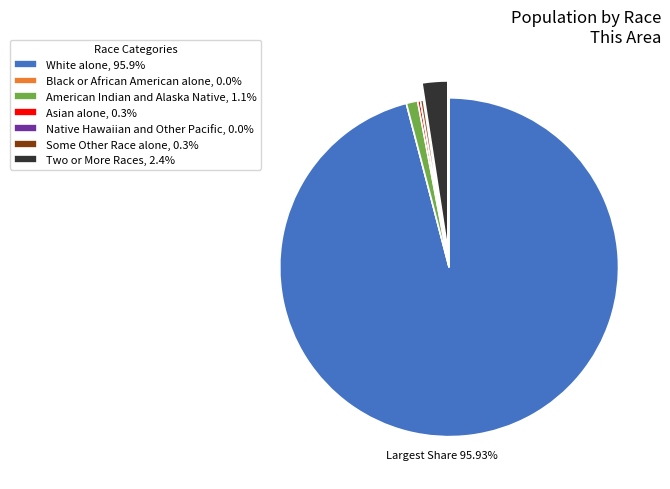

Is it true that Two or More Races is 2% of the pie?

True